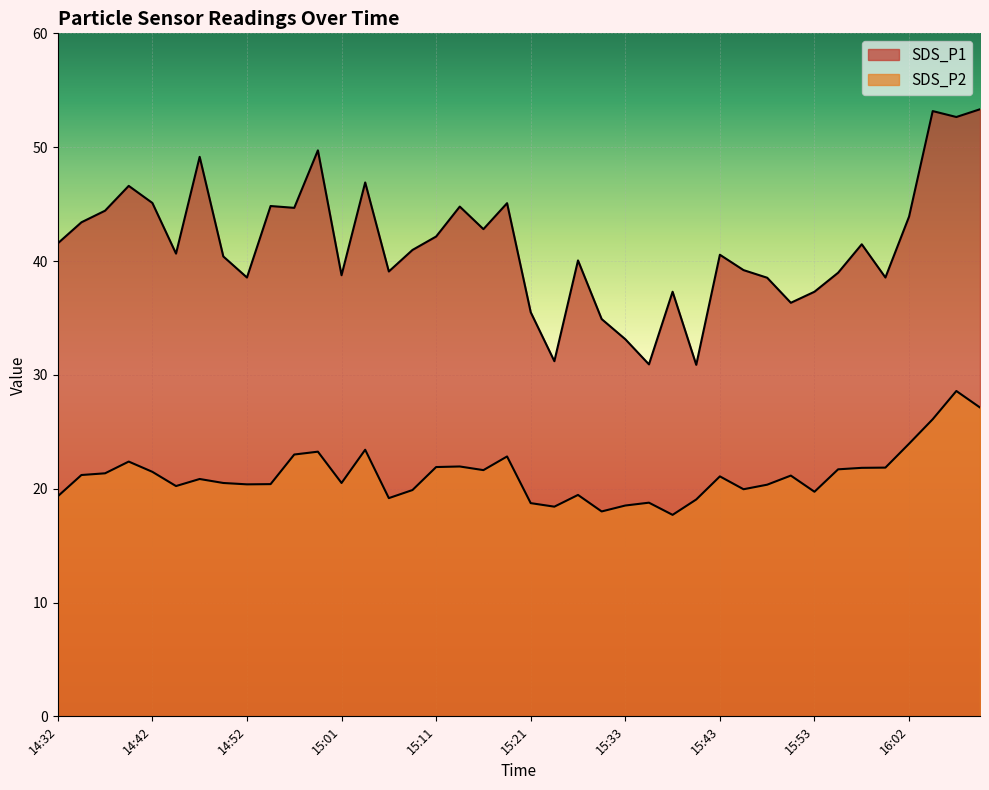

Reading right to left, transcribe all the data shown in this chart.

SDS_P1: 53.3	52.6	53.2	43.9	38.5	41.5	39.0	37.3	36.3	38.5	39.2	40.5	30.9	37.3	30.9	33.1	34.9	40.0	31.2	35.5	45.1	42.8	44.8	42.1	41.0	39.1	46.9	38.8	49.7	44.7	44.8	38.5	40.4	49.1	40.6	45.1	46.6	44.4	43.4	41.5
SDS_P2: 27.1	28.6	26.1	23.9	21.9	21.8	21.7	19.7	21.1	20.4	19.9	21.1	19.1	17.7	18.8	18.5	18.0	19.4	18.4	18.7	22.8	21.6	21.9	21.9	19.9	19.2	23.4	20.5	23.2	23.0	20.4	20.4	20.5	20.9	20.2	21.5	22.4	21.4	21.2	19.3